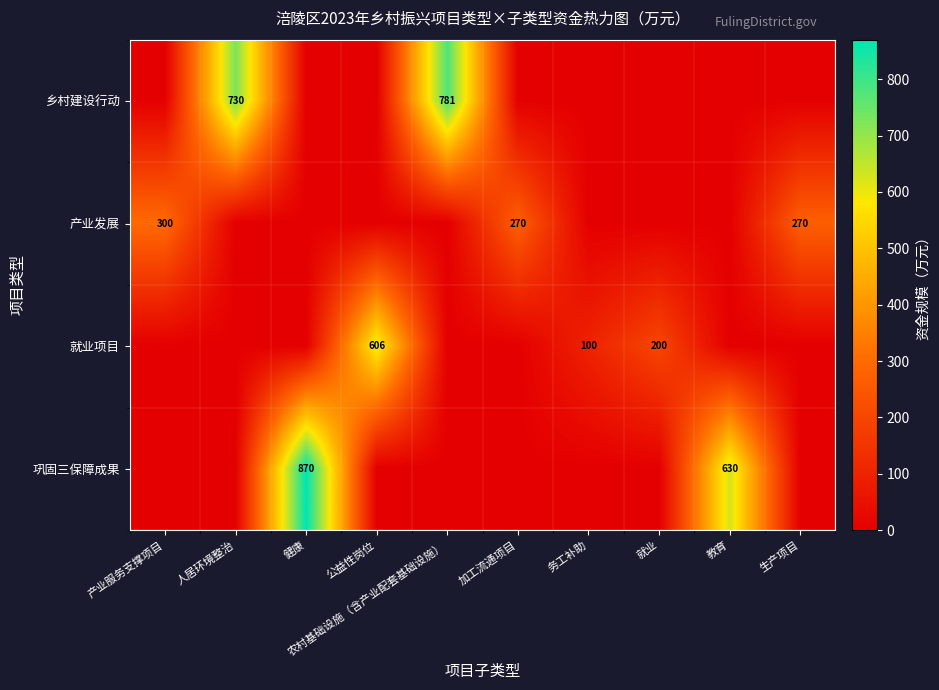

The 就业项目 series shows 200 at 就业. True or false?

True